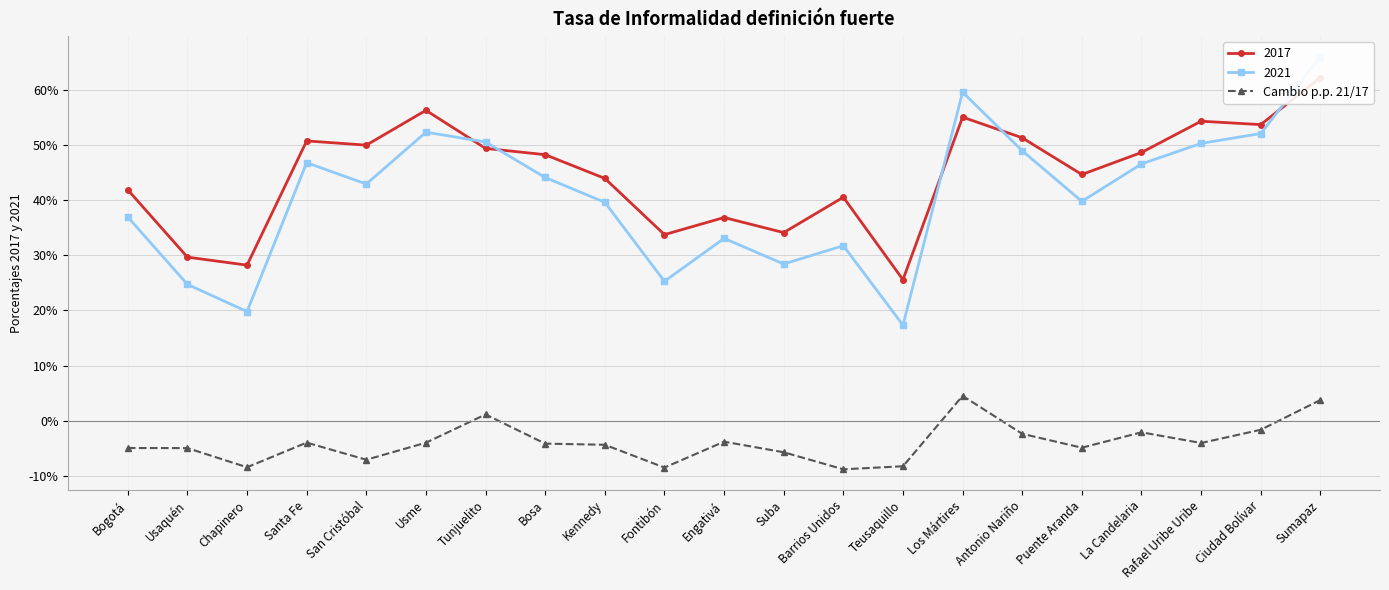

What is the sum of the values at Engativá and Bosa?

-7.9